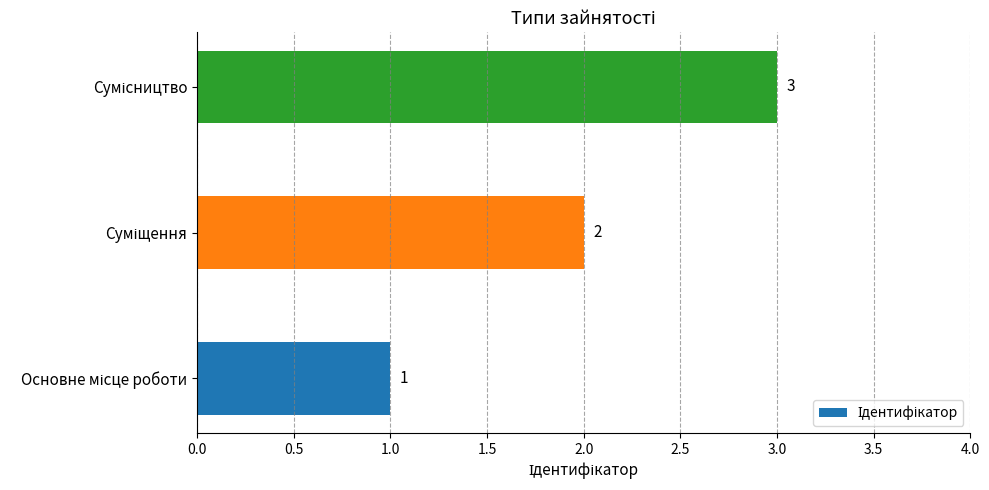

How many values are between 1 and 3?

3